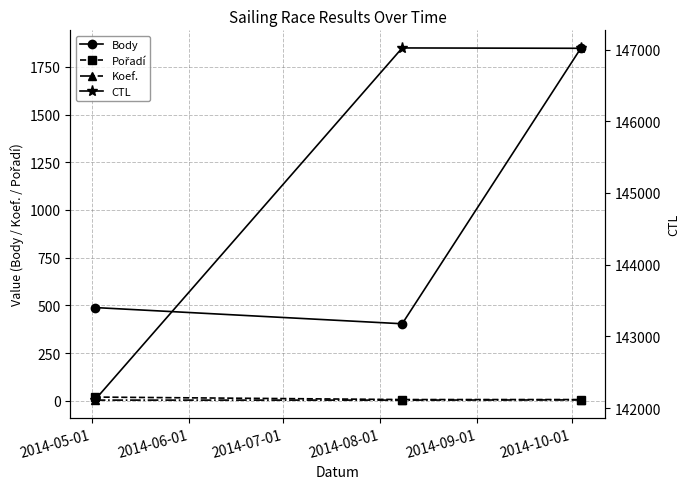

What position from the right is 2014-05-01?

3